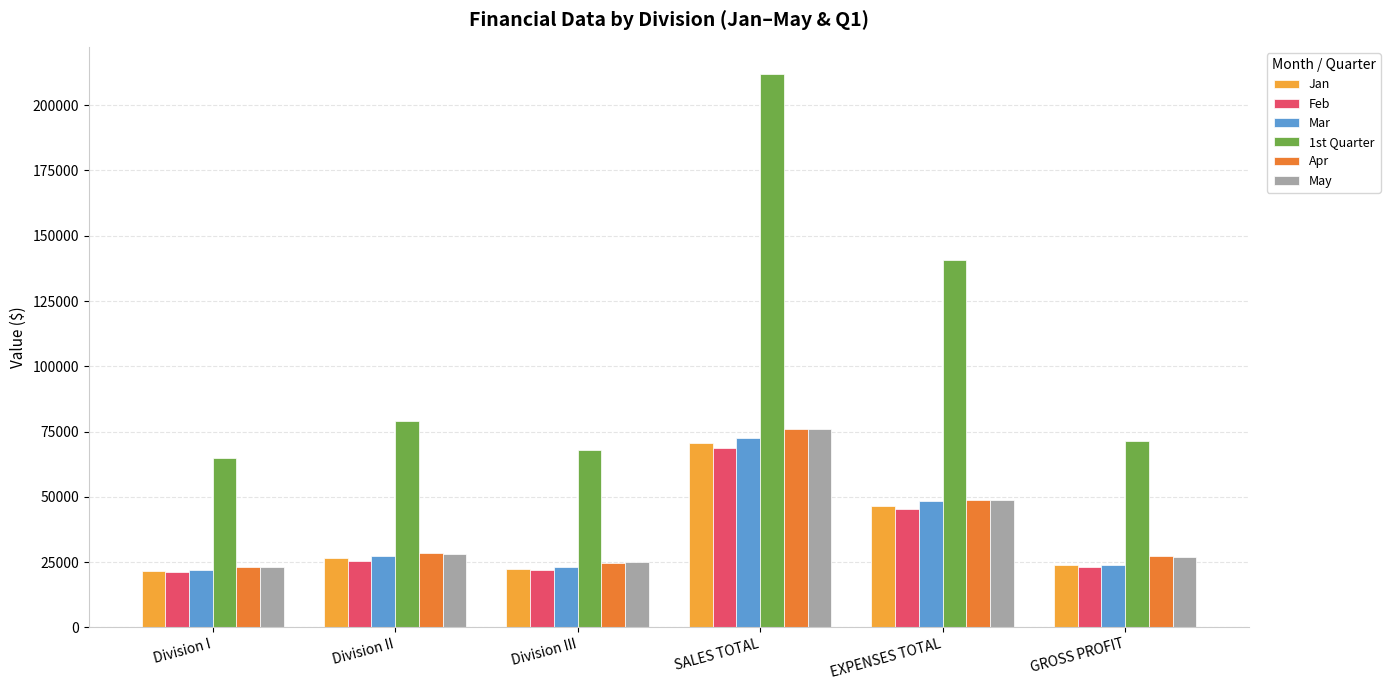

True or false: Jan has a value of 100726.8 at SALES TOTAL.

False